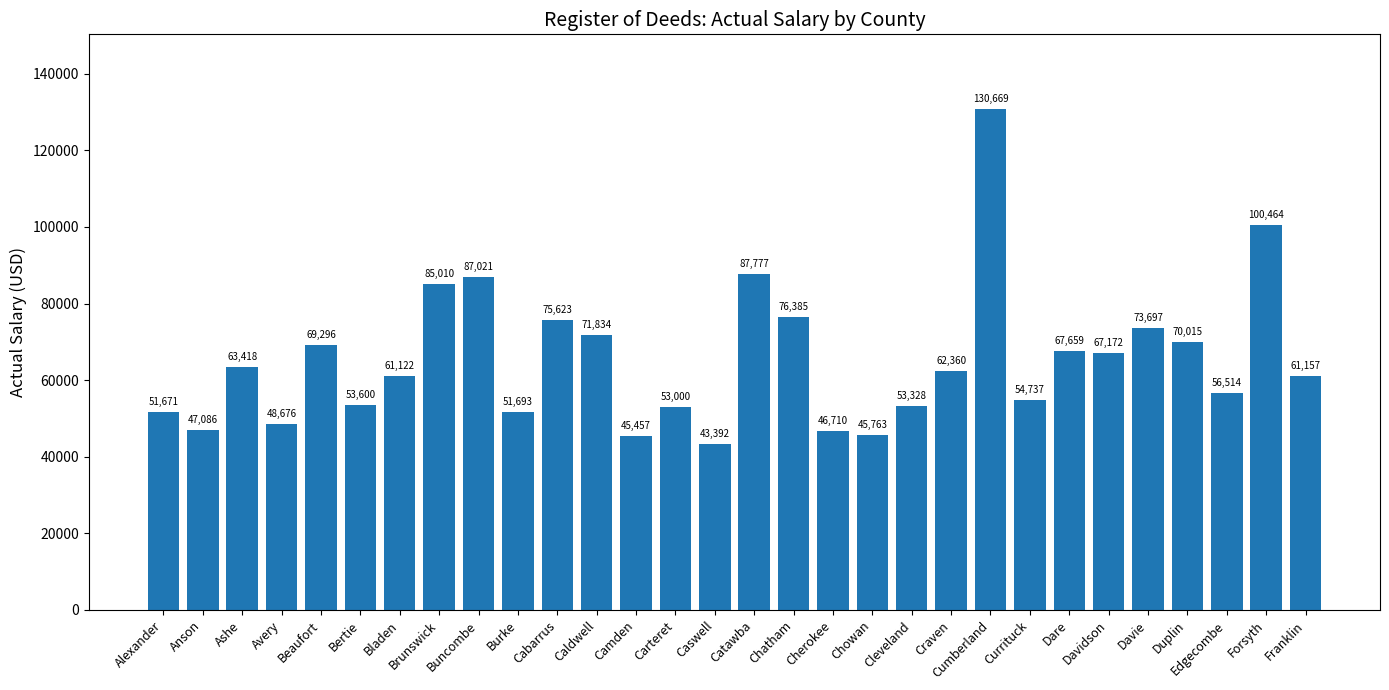

The chart shows a value of 63418.0 at Ashe. True or false?

True